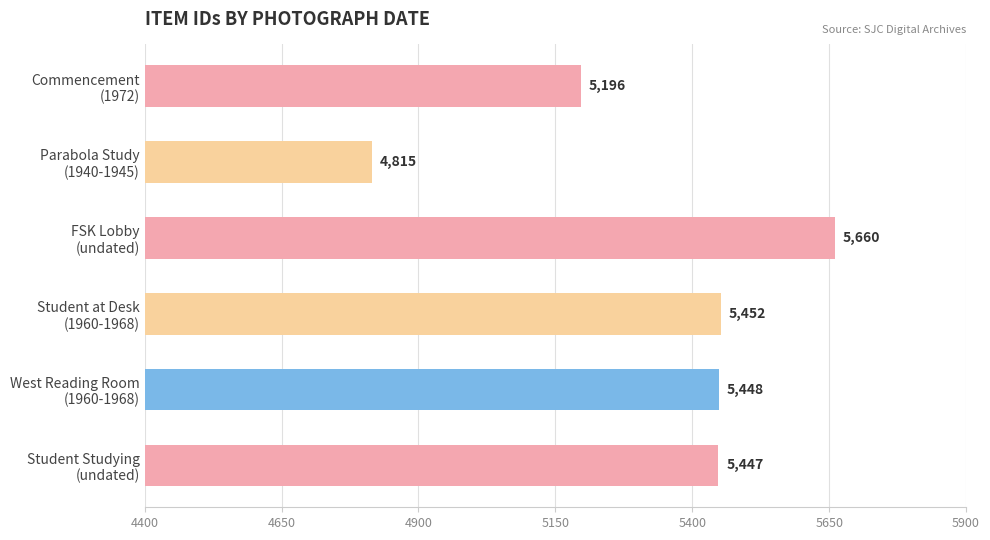

What is the maximum value shown in the chart?

5660